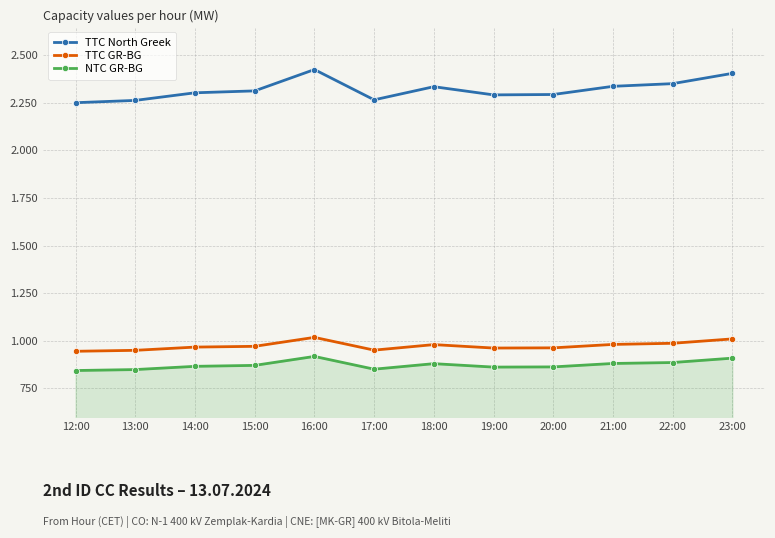

Which has a higher value, 20:00 or 13:00?

20:00